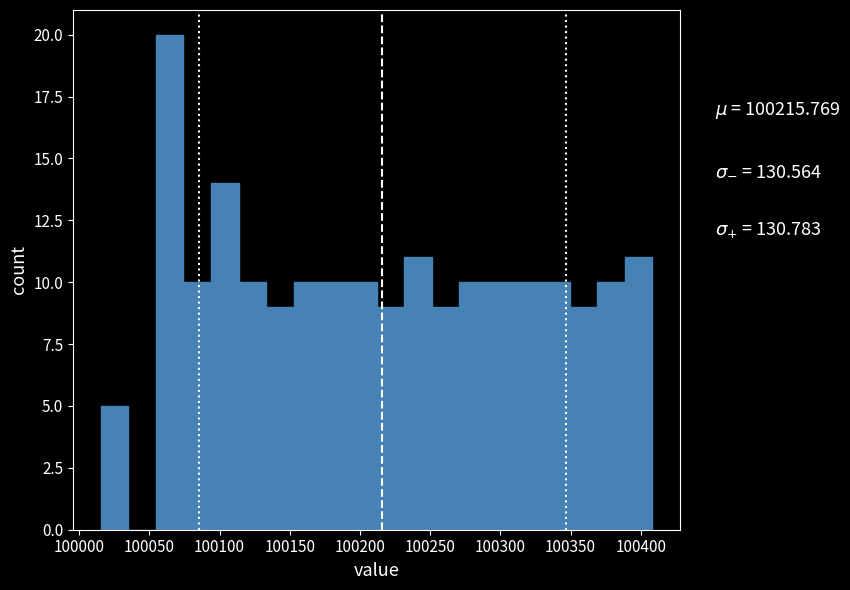

Around what value on the x-axis is the tallest bar? Give the approximate position of its centre, as read against the axis.

100065